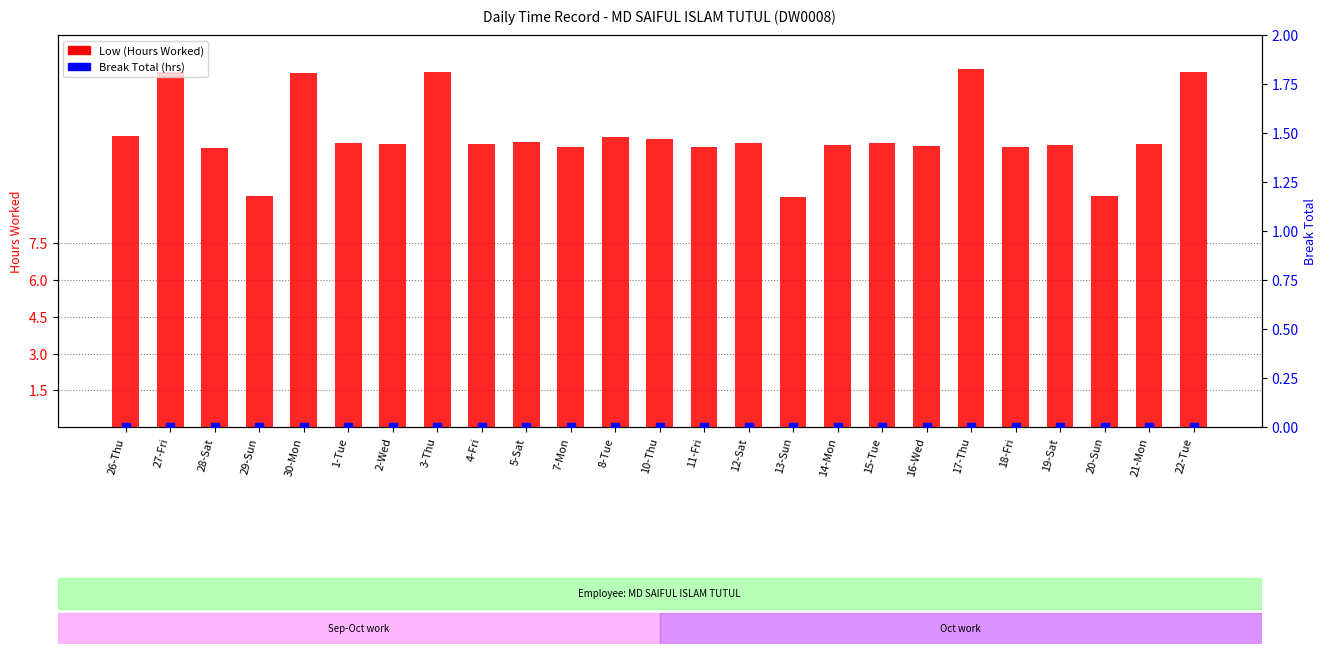

Which series has the largest Y range (max minus min)?

Low (Hours Worked)